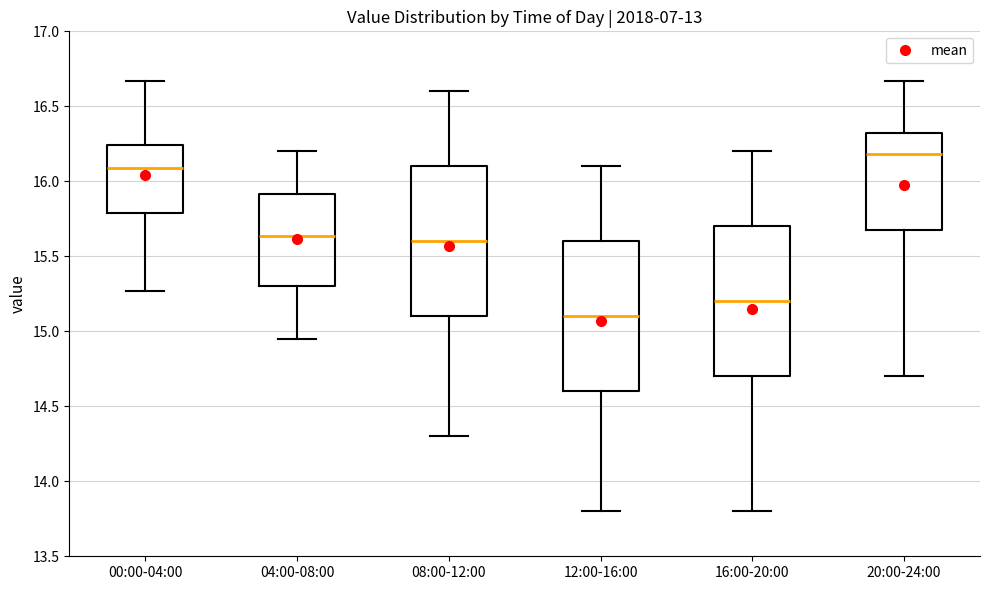

Reading left to right, transcribe this box plot: for each box, give where its median line is, the range the box spans, and where its two whiskers end, as read against the y-axis. The values are not printed on the chart, so give them approximately, as read against the axis.

00:00-04:00: median 16.10, box 15.80 to 16.25, whiskers 15.25 to 16.65
04:00-08:00: median 15.65, box 15.30 to 15.90, whiskers 14.95 to 16.20
08:00-12:00: median 15.60, box 15.10 to 16.10, whiskers 14.30 to 16.60
12:00-16:00: median 15.10, box 14.60 to 15.60, whiskers 13.80 to 16.10
16:00-20:00: median 15.20, box 14.70 to 15.70, whiskers 13.80 to 16.20
20:00-24:00: median 16.20, box 15.70 to 16.35, whiskers 14.70 to 16.65